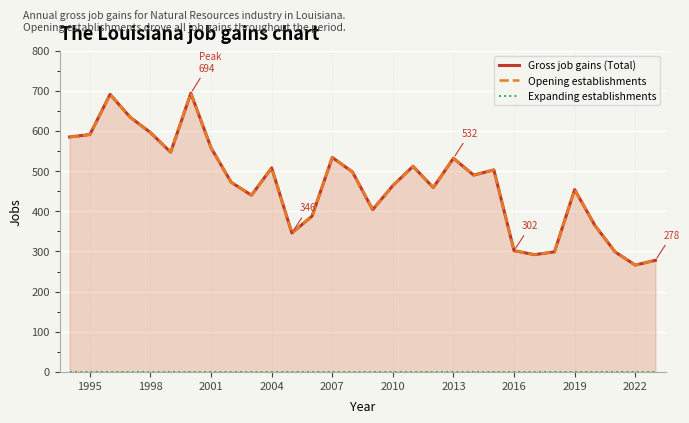

How many lines are shown in the chart?

3